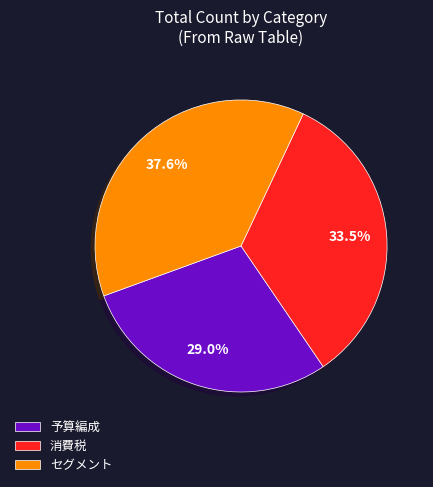

Between 予算編成 and 消費税, which is larger?

消費税